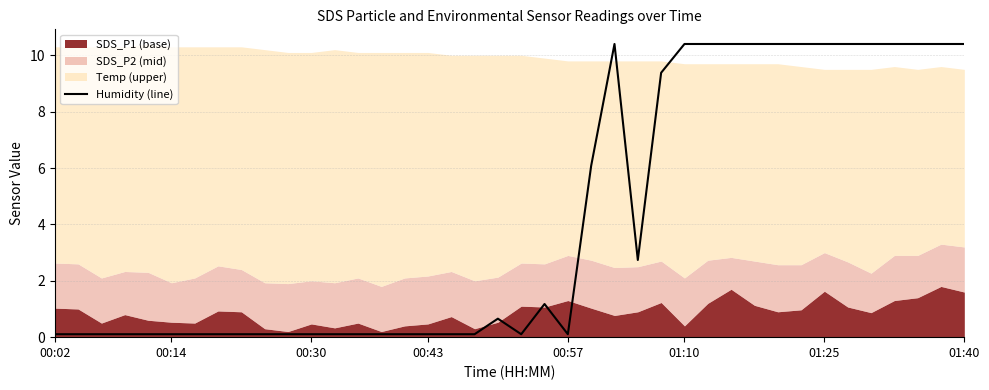

What is the average value?

4.2